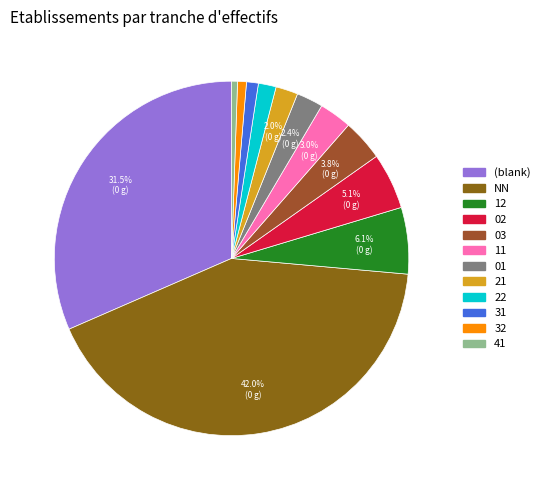

Count the number of slices in the pie.

12